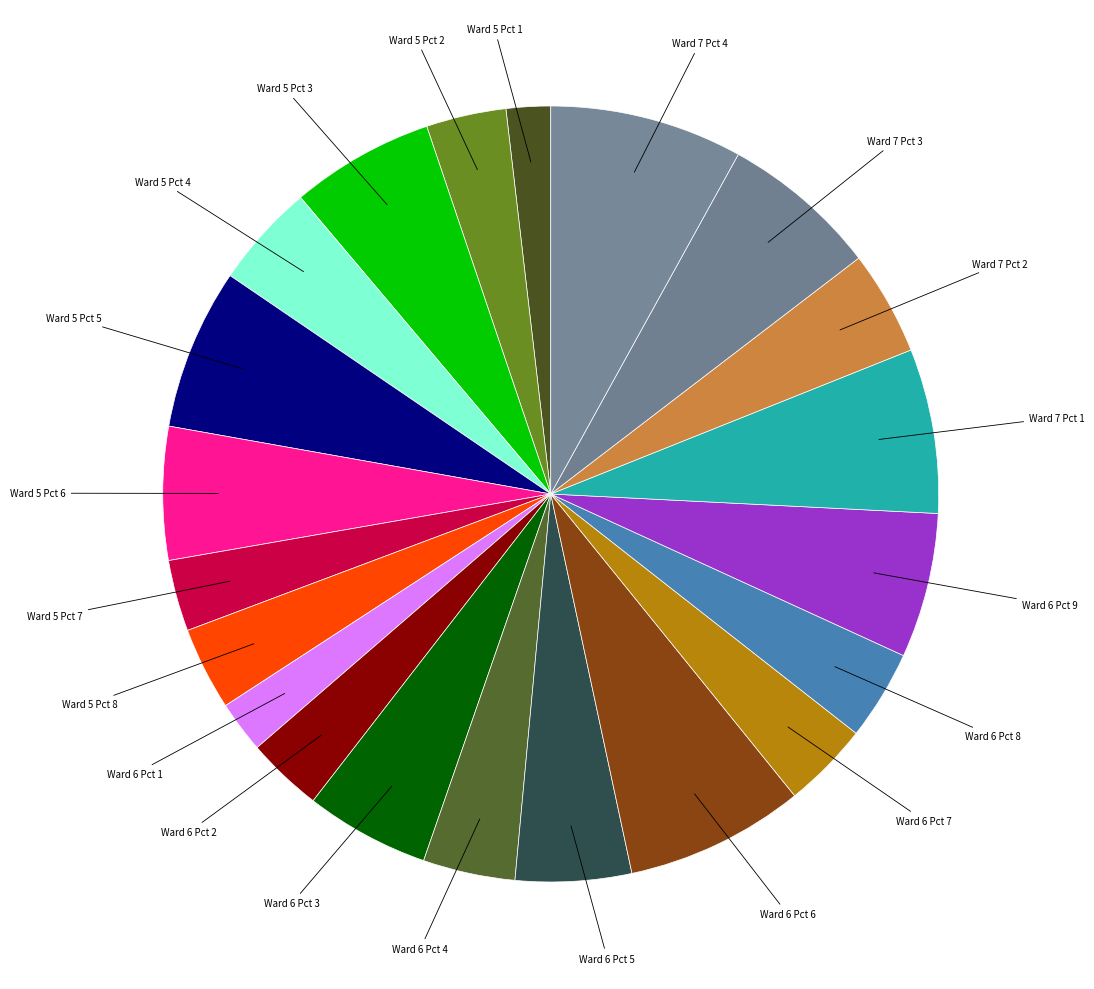

Is there any slice that represents more than half of the pie?

No